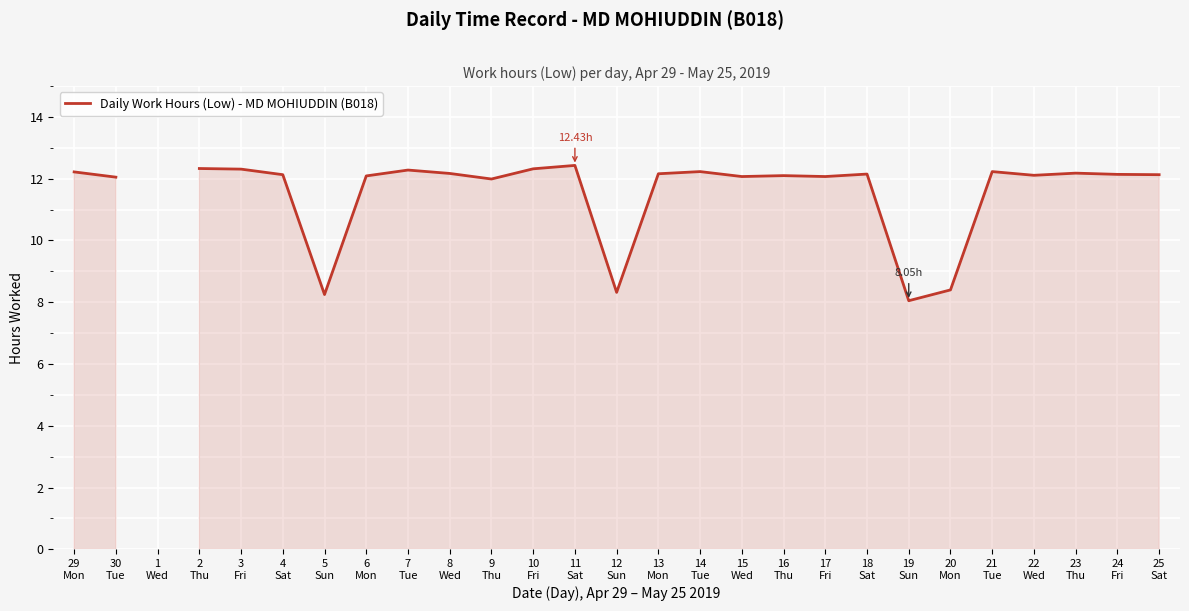

Is it true that the value at 24
Fri is 12.1?

True